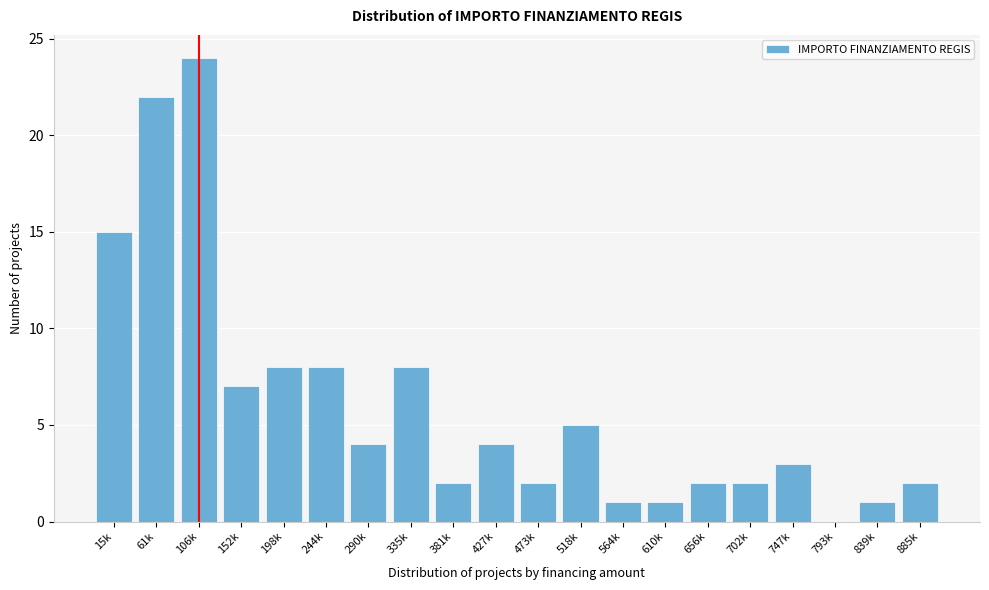

Reading left to right, transcribe all the data shown in this chart.

15k=15	61k=22	106k=24	152k=7	198k=8	244k=8	290k=4	335k=8	381k=2	427k=4	473k=2	518k=5	564k=1	610k=1	656k=2	702k=2	747k=3	793k=0	839k=1	885k=2